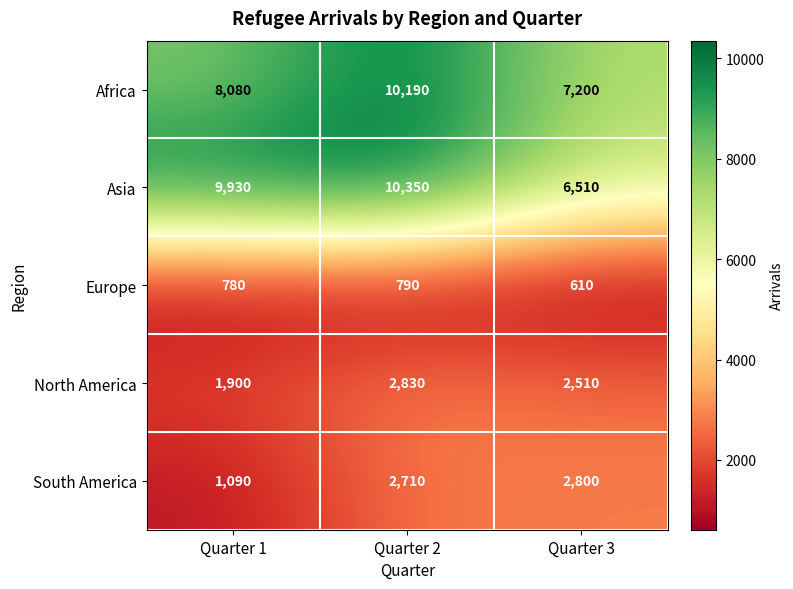

Reading left to right, extract all data points from this chart.

Africa: Quarter 1=8080	Quarter 2=10190	Quarter 3=7200
Asia: Quarter 1=9930	Quarter 2=10350	Quarter 3=6510
Europe: Quarter 1=780	Quarter 2=790	Quarter 3=610
North America: Quarter 1=1900	Quarter 2=2830	Quarter 3=2510
South America: Quarter 1=1090	Quarter 2=2710	Quarter 3=2800